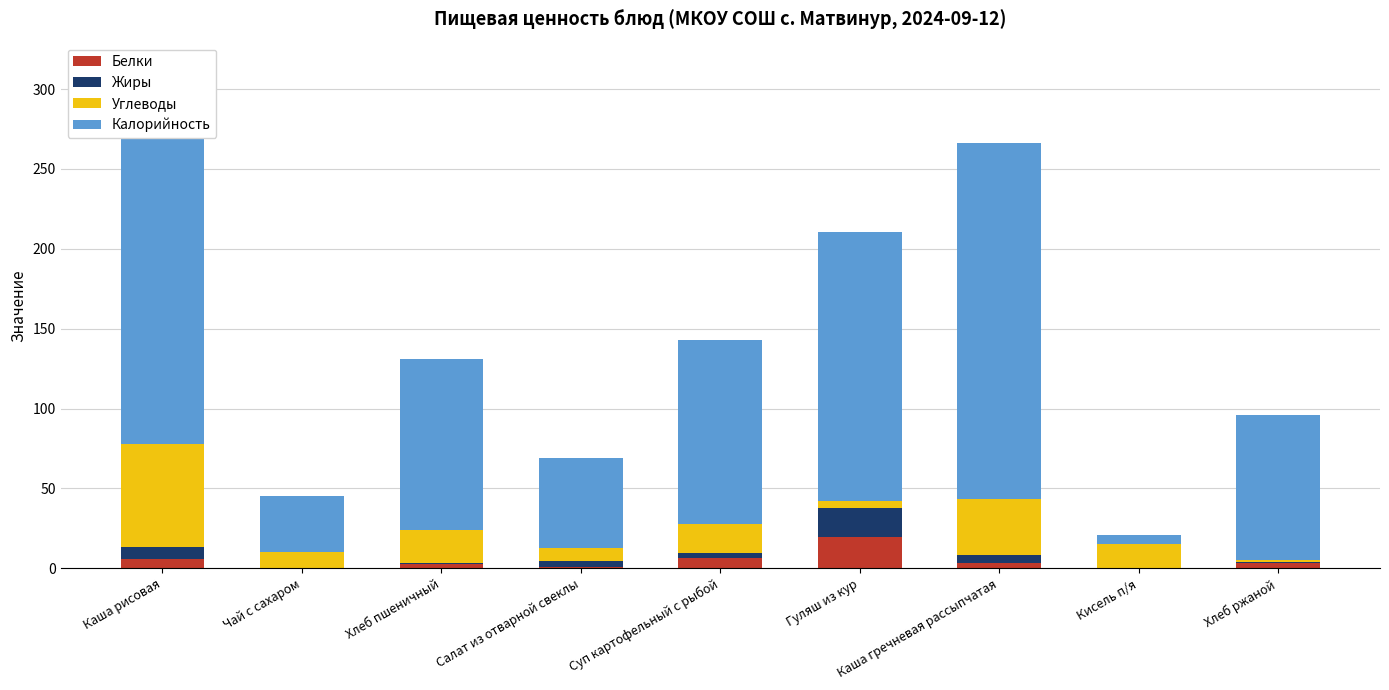

What is the difference between the highest and lowest values at Хлеб пшеничный?

106.4